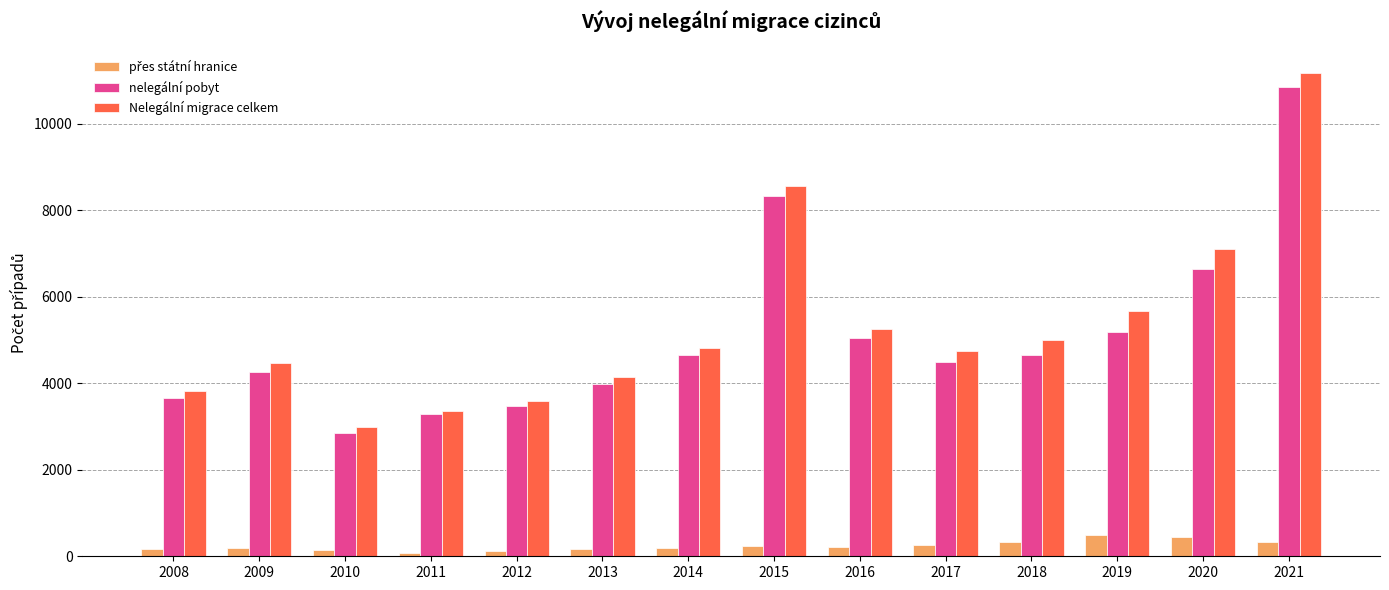

At which label is nelegální pobyt closest to 6841?

2020